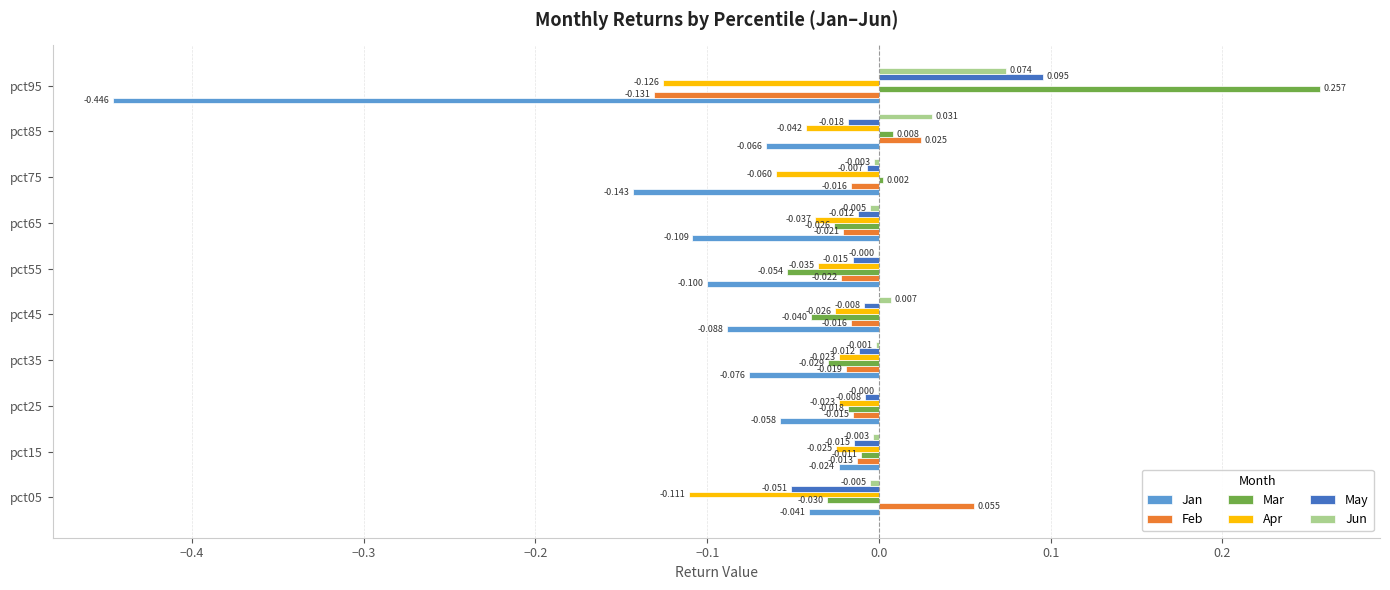

Which series changed the most between pct05 and pct35?

Apr